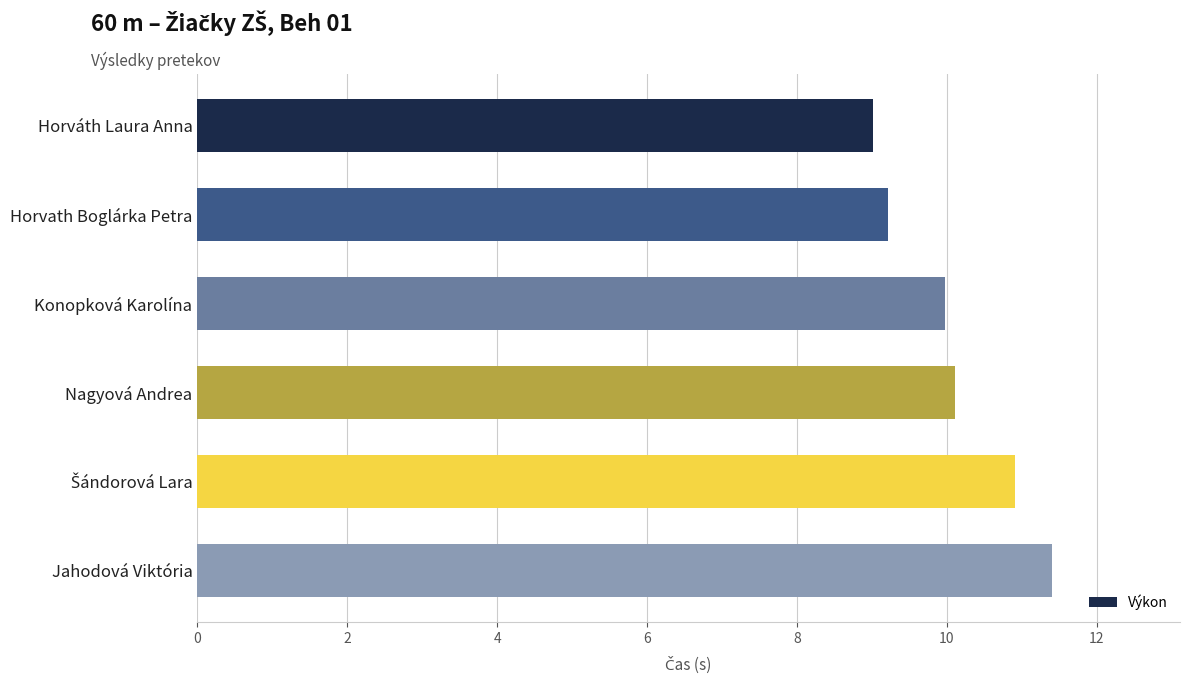

Reading top to bottom, extract all data points from this chart.

9.0	9.2	10.0	10.1	10.9	11.4